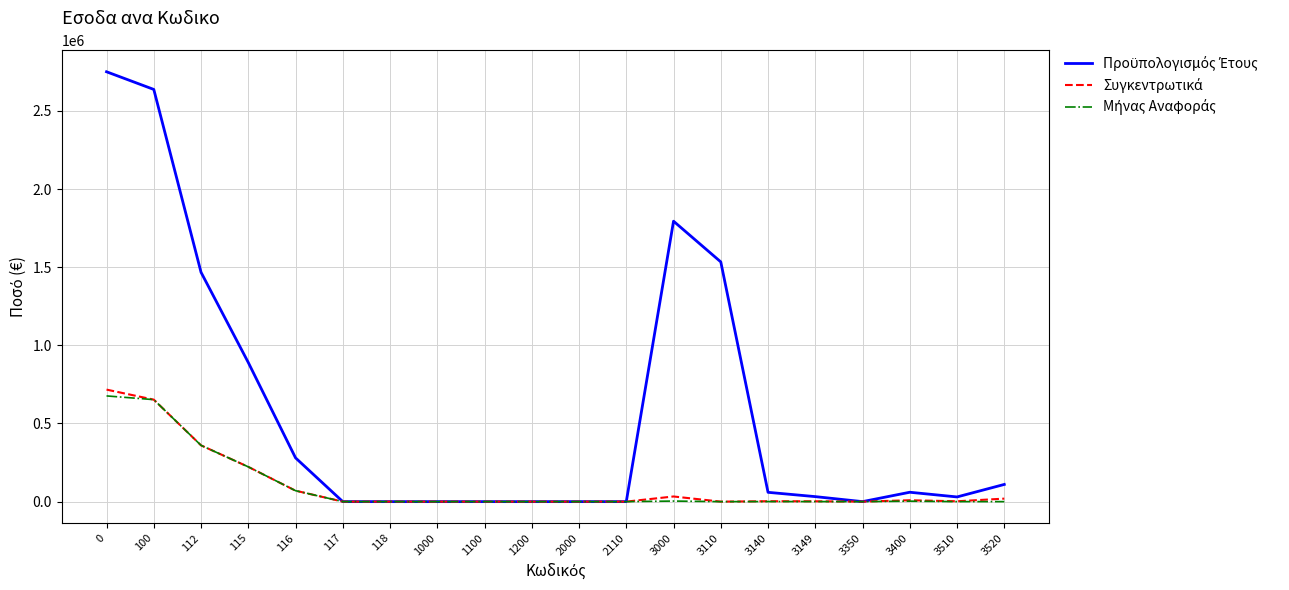

Reading left to right, extract all data points from this chart.

Προϋπολογισμός Έτους: 2750320.0	2637320.0	1467320.0	890000.0	280000.0	0.0	0.0	0.0	0.0	0.0	0.0	0.0	1794288.0	1533772.0	59516.0	32000.0	0.0	60000.0	30000.0	110000.0
Συγκεντρωτικά: 716726.7	652500.0	360000.0	222500.0	70000.0	0.0	0.0	0.0	0.0	0.0	0.0	0.0	32898.8	0.0	2600.1	2163.1	0.0	8802.0	2316.9	19179.8
Μήνας Αναφοράς: 676340.8	652500.0	360000.0	222500.0	70000.0	0.0	0.0	0.0	0.0	0.0	0.0	0.0	3583.4	0.0	455.6	392.6	0.0	2934.0	193.9	0.0